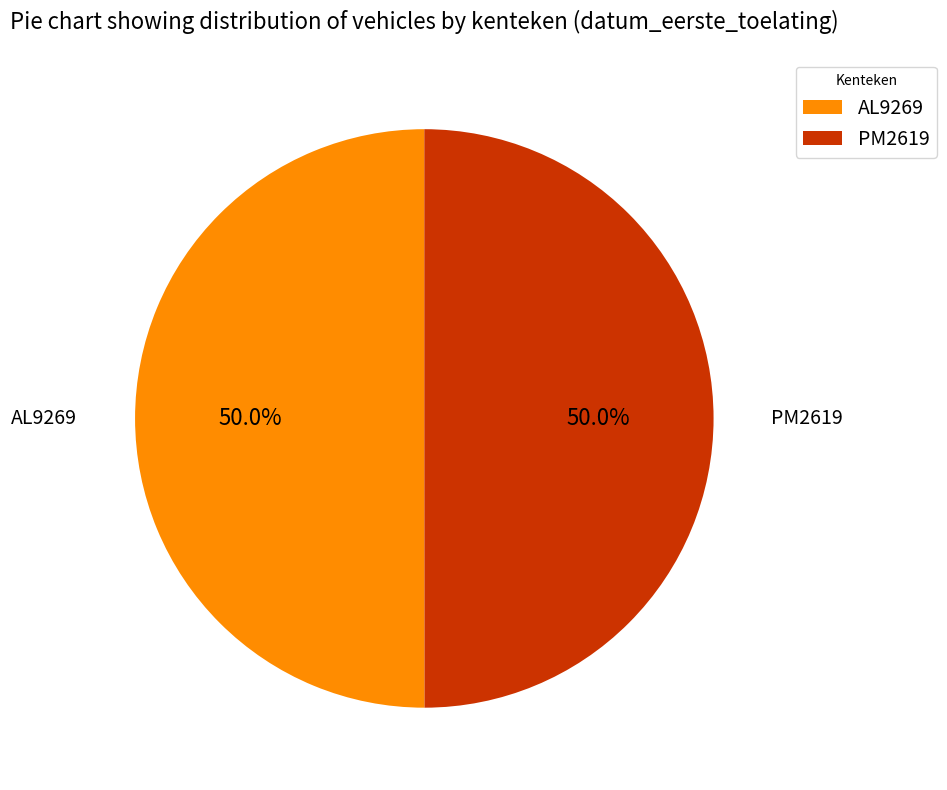

Approximately how many times larger is the value at PM2619 compared to AL9269?

1.0